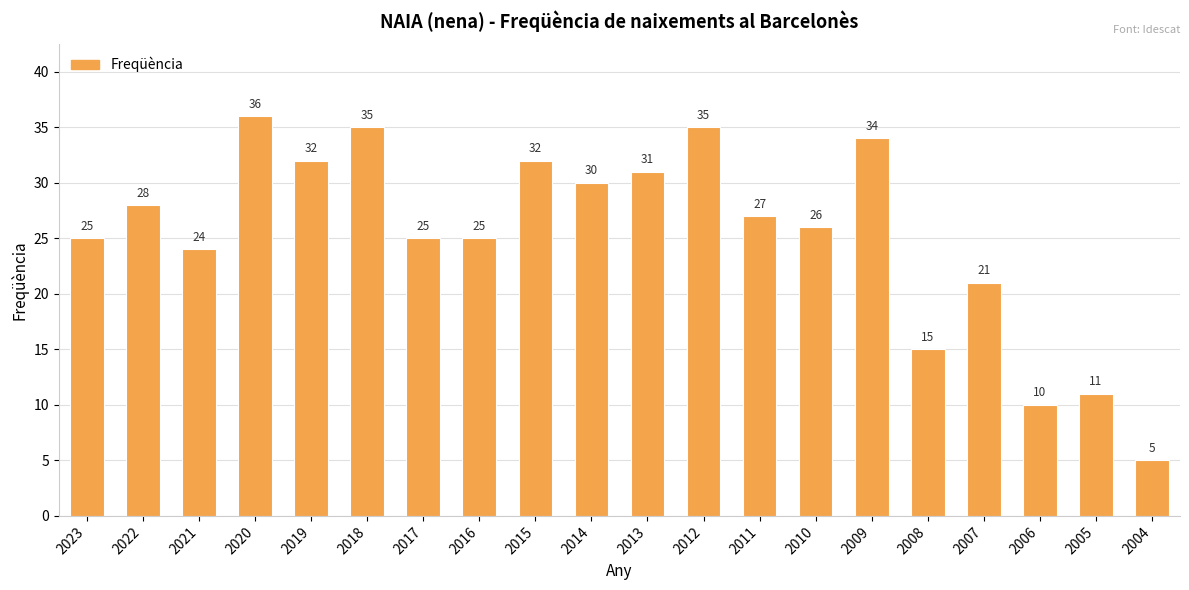

True or false: the data shows 34 at 2009.

True